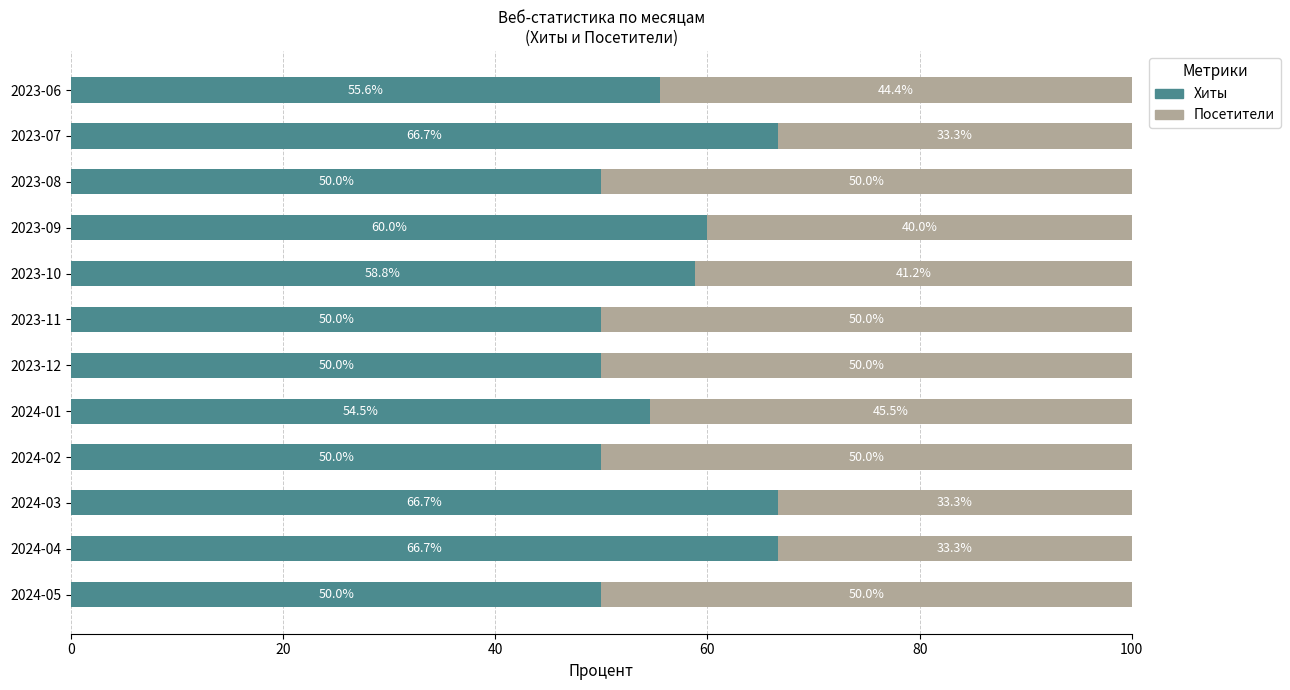

What is the total value across all series at 2023-11?

100.0